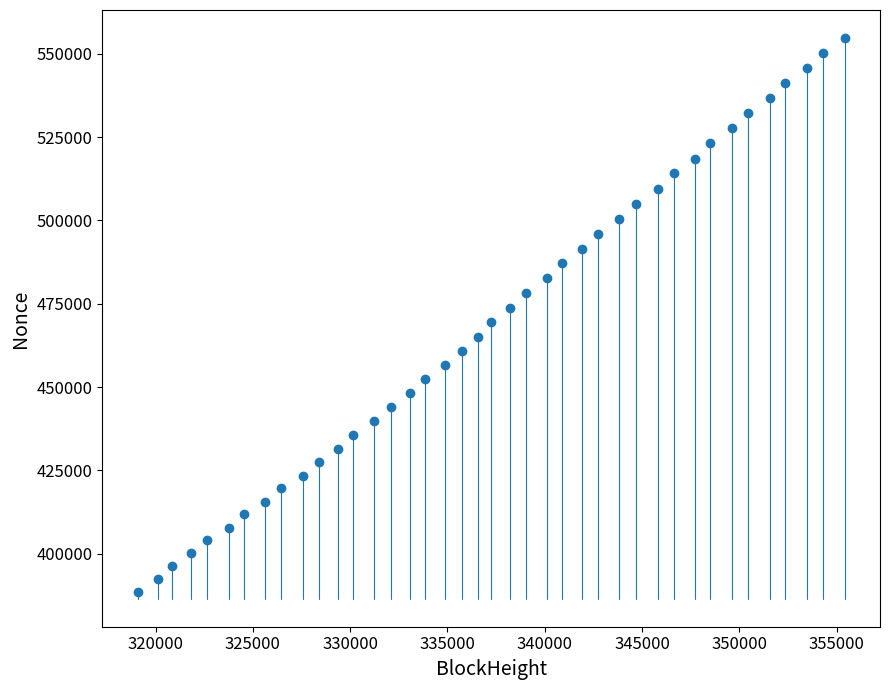

What is the range of X values (max minus min)?

36329